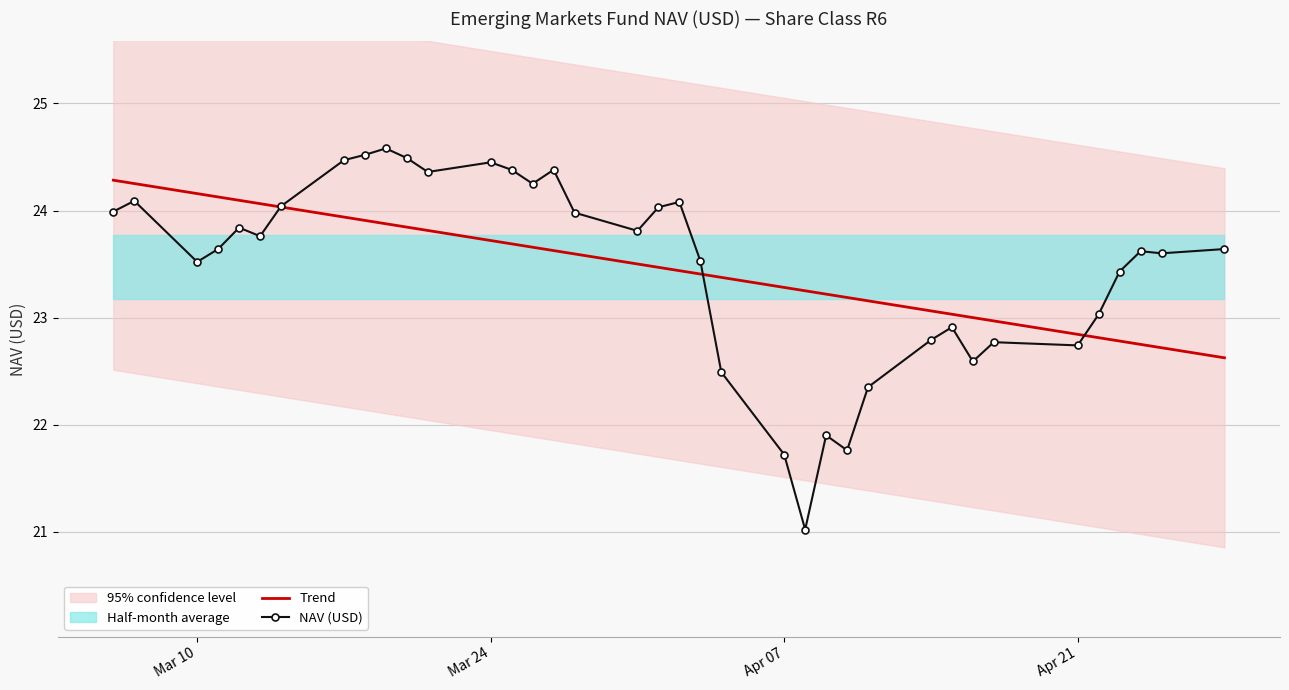

What is the maximum value for Trend?

24.3